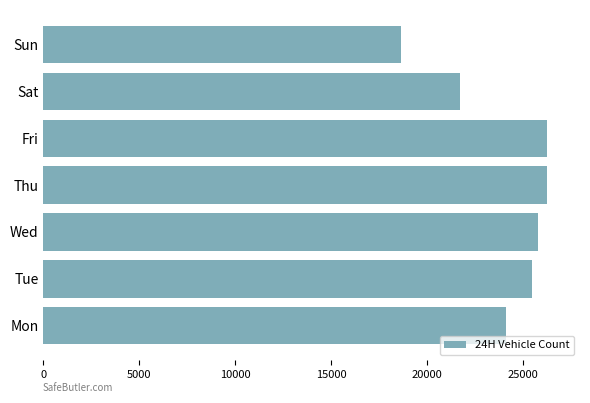

What is the difference between the maximum and minimum values?

7613